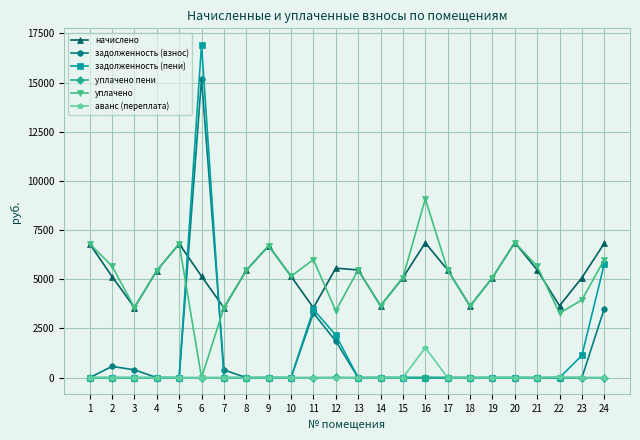

List the series in order of their peak value, lowest first.

уплачено пени, аванс (переплата), начислено, уплачено, задолженность (взнос), задолженность (пени)